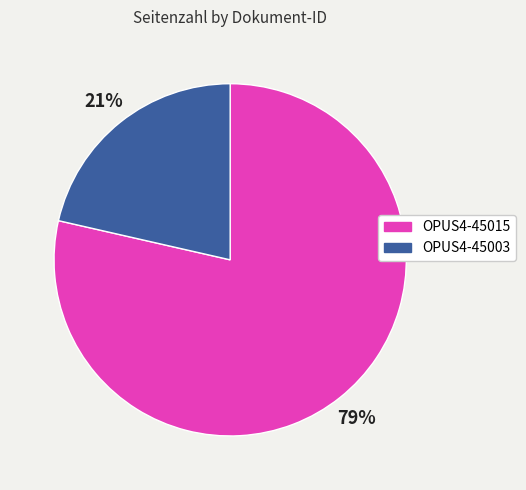

Which has a higher value, OPUS4-45015 or OPUS4-45003?

OPUS4-45015